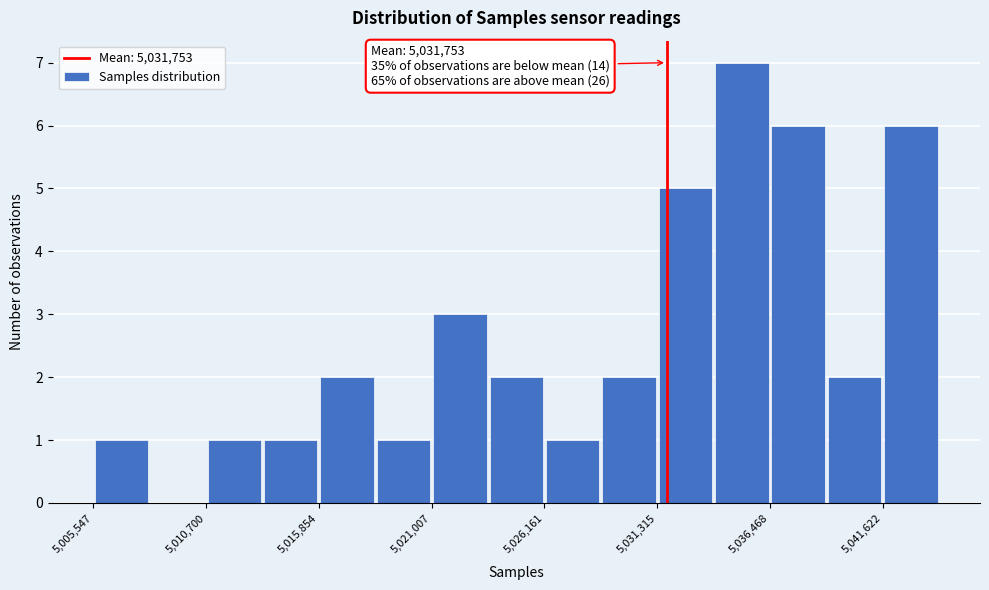

Around what value on the x-axis is the tallest bar? Give the approximate position of its centre, as read against the axis.

5035000